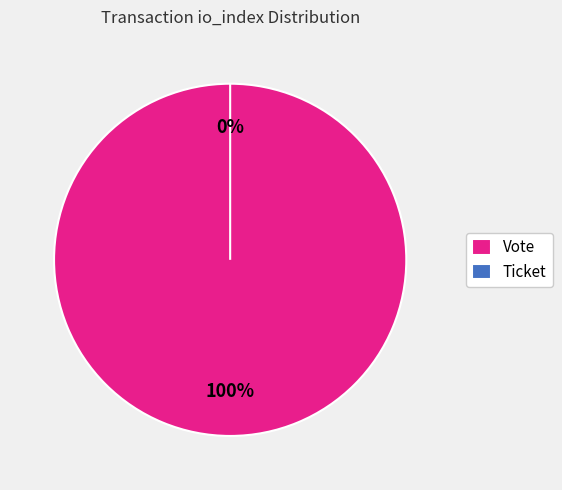

To the nearest percent, what is the combined percentage of Ticket and Vote?

100%